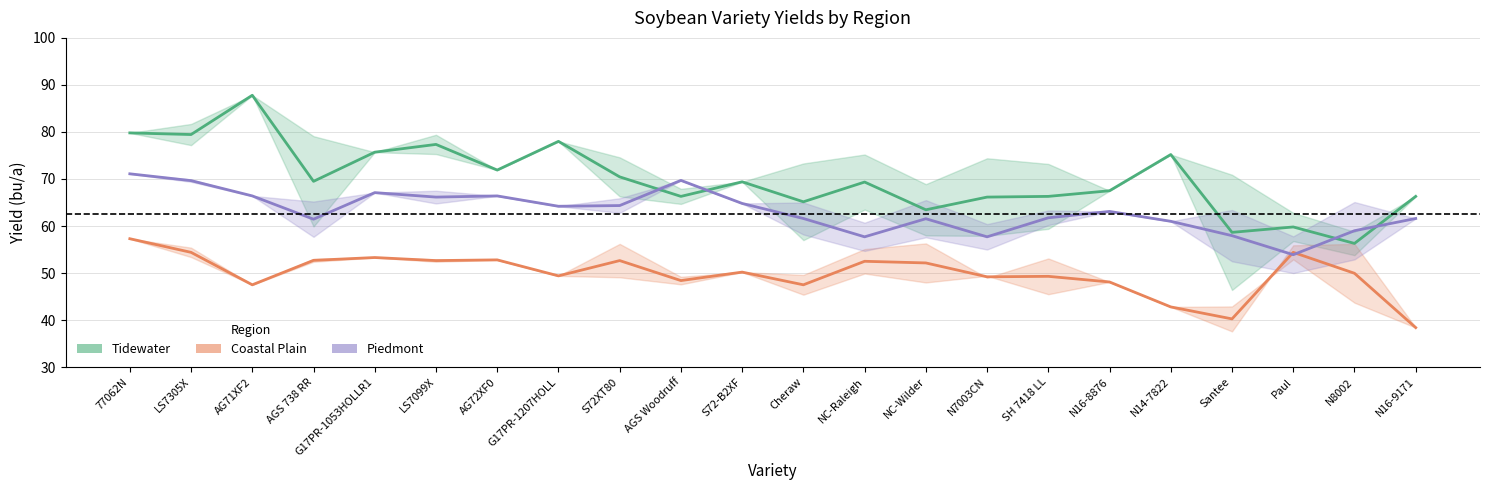

What is the value of the Piedmont Estimate point at the 3rd from the left?

66.4